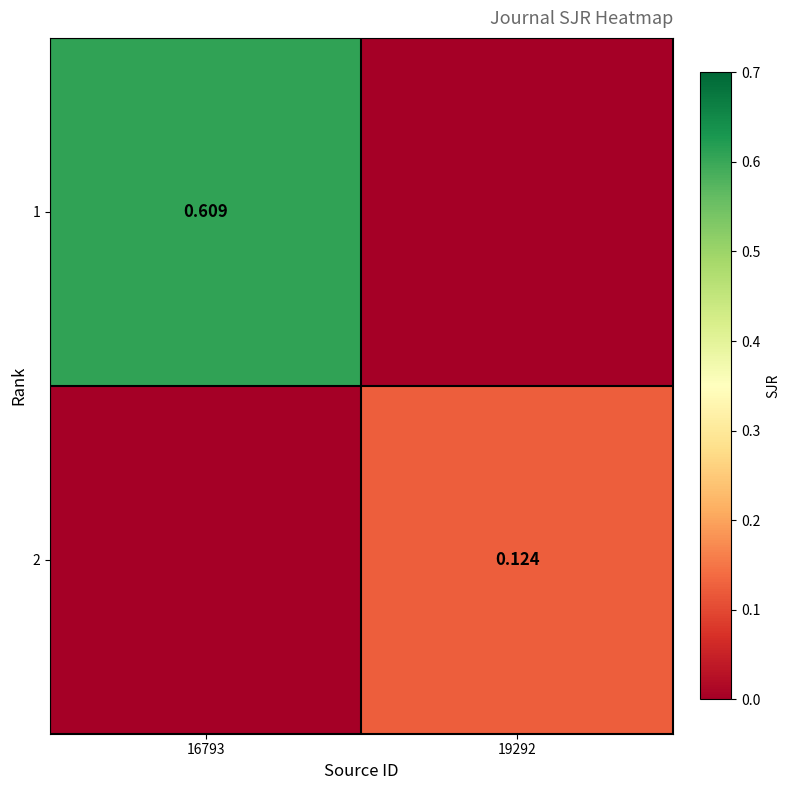

Count the number of categories in the chart.

2